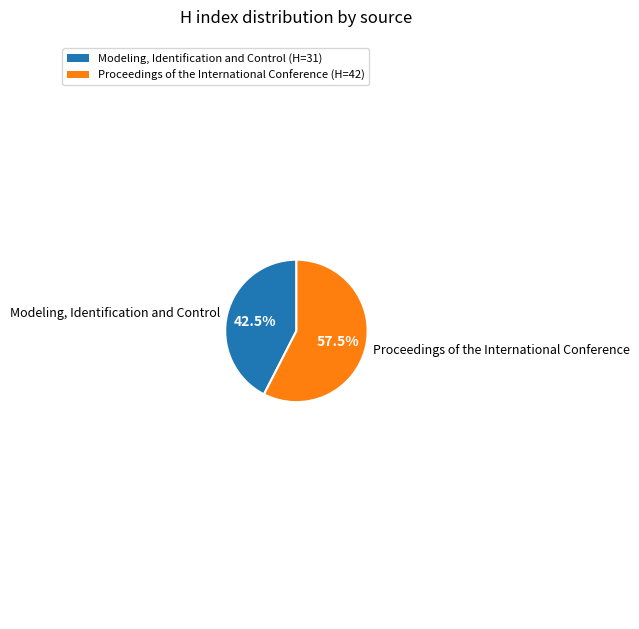

Which slice is the largest?

Proceedings of the International Conference